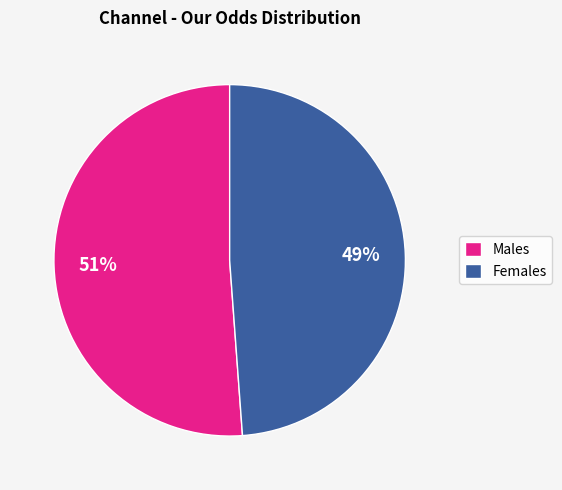

Is there a majority slice in this chart?

Yes